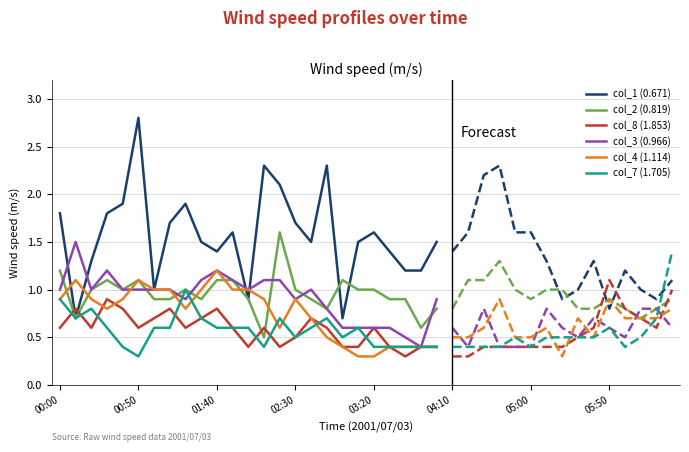

True or false: col_2 (0.819) has a value of 1.0 at 02:30.

True